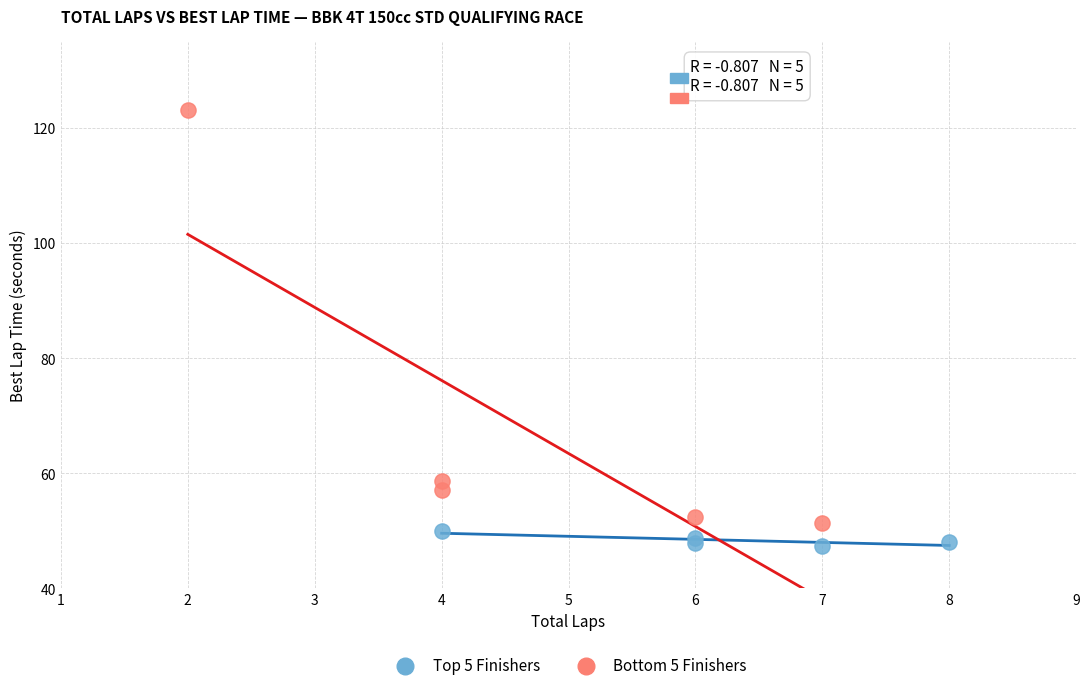

Which series reaches the maximum Y coordinate?

Bottom 5 Finishers